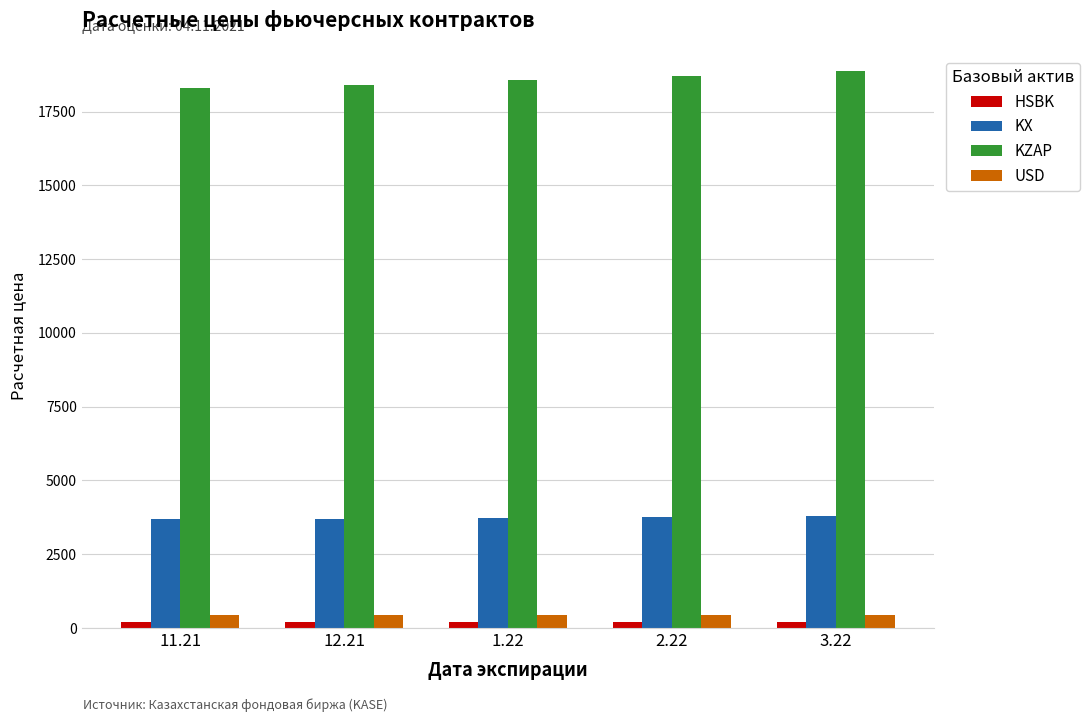

What is the lowest value of the HSBK series?

194.4